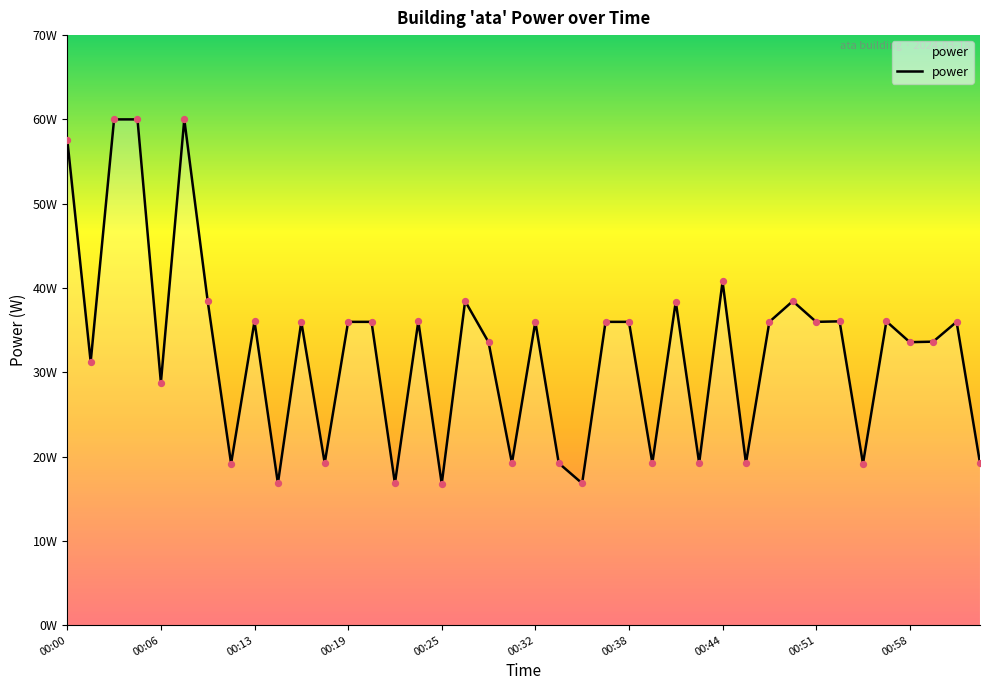

Is this an area chart (filled region under the line)?

Yes